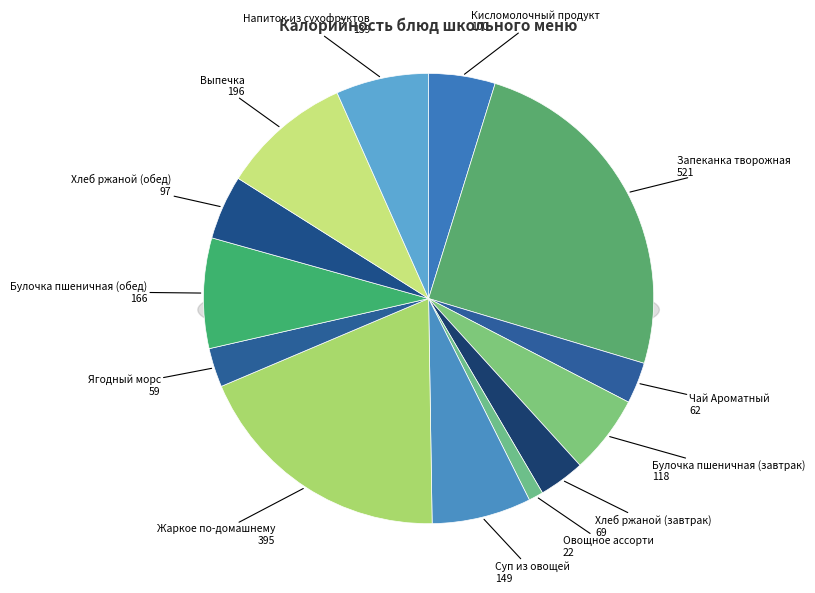

What is the change in value from Запеканка творожная to Суп из овощей?

-371.2